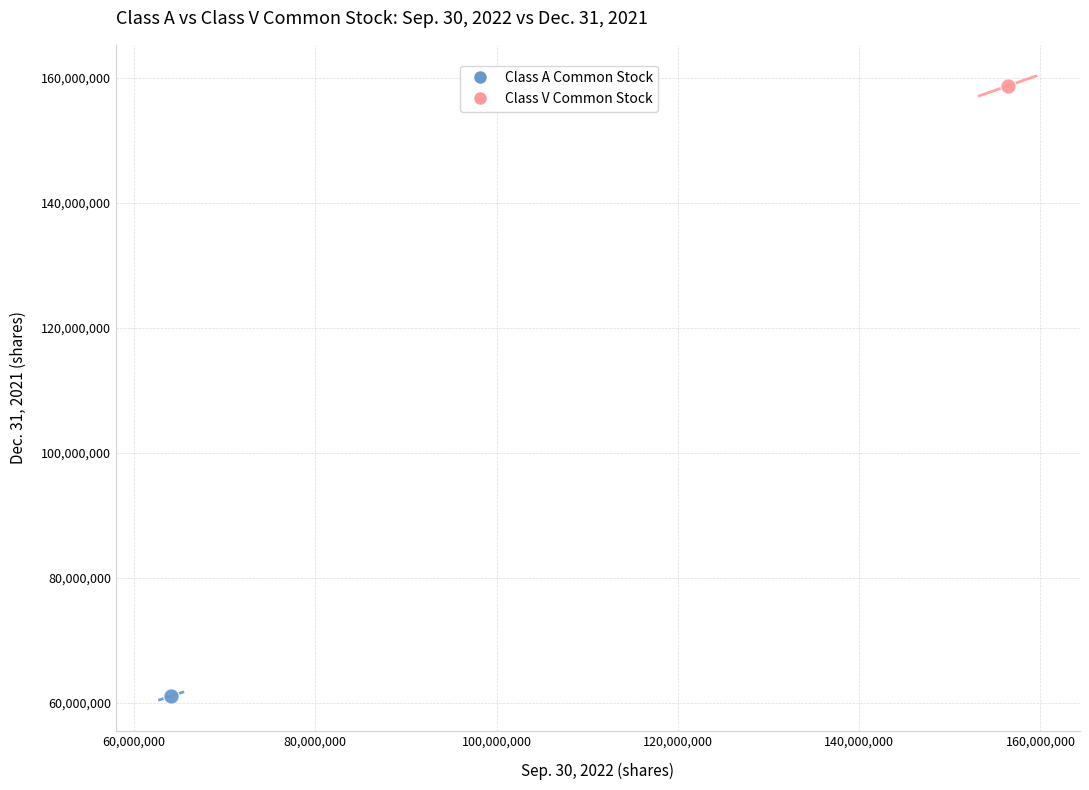

What are all the series names shown in the legend?

Class A Common Stock, Class V Common Stock